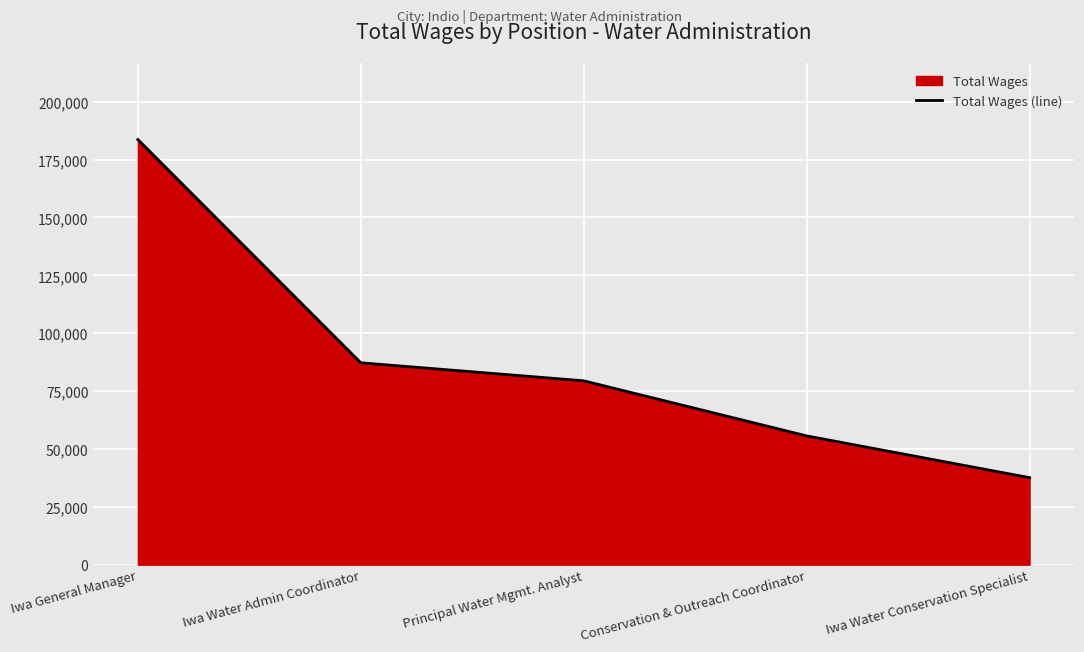

Which label corresponds to the largest value in the chart?

Iwa General Manager